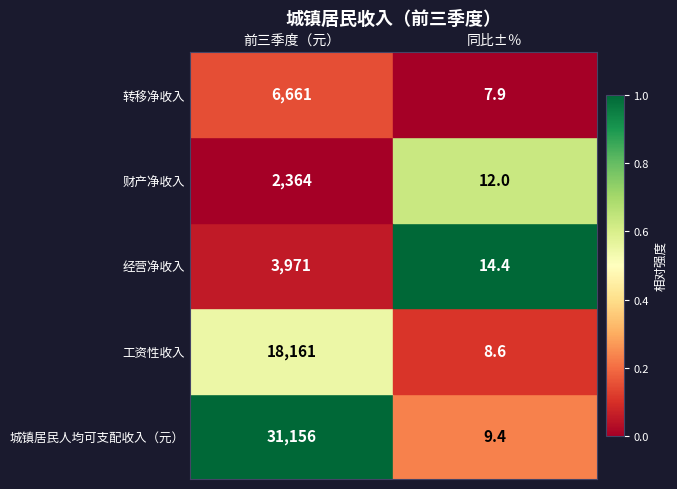

What is the spread (max minus min) of values at 前三季度（元）?

28792.0